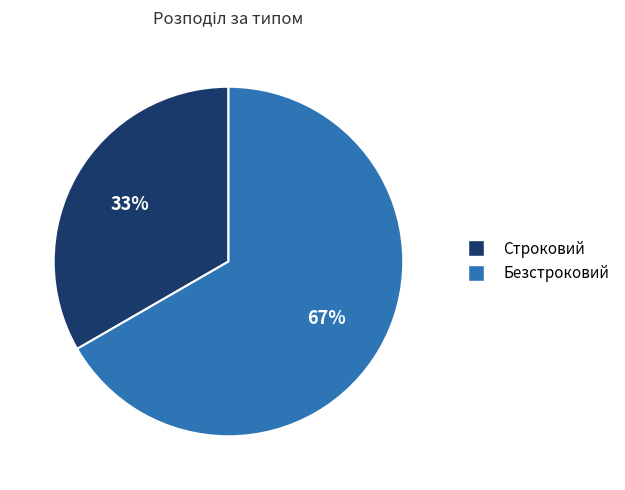

How many slices are in this pie chart?

2